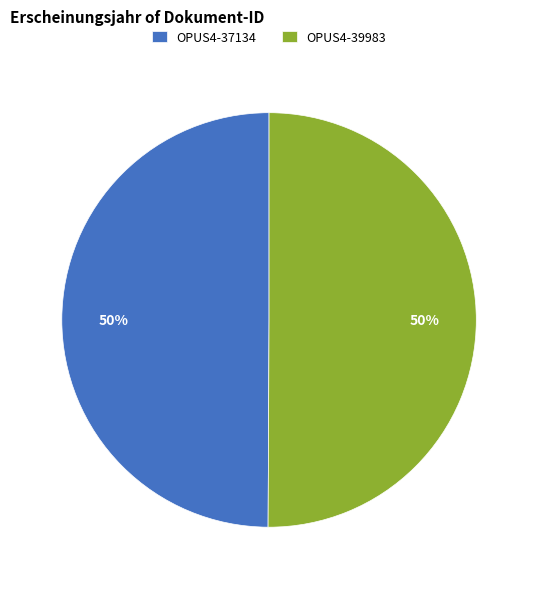

Is it true that OPUS4-39983 is 50% of the pie?

True